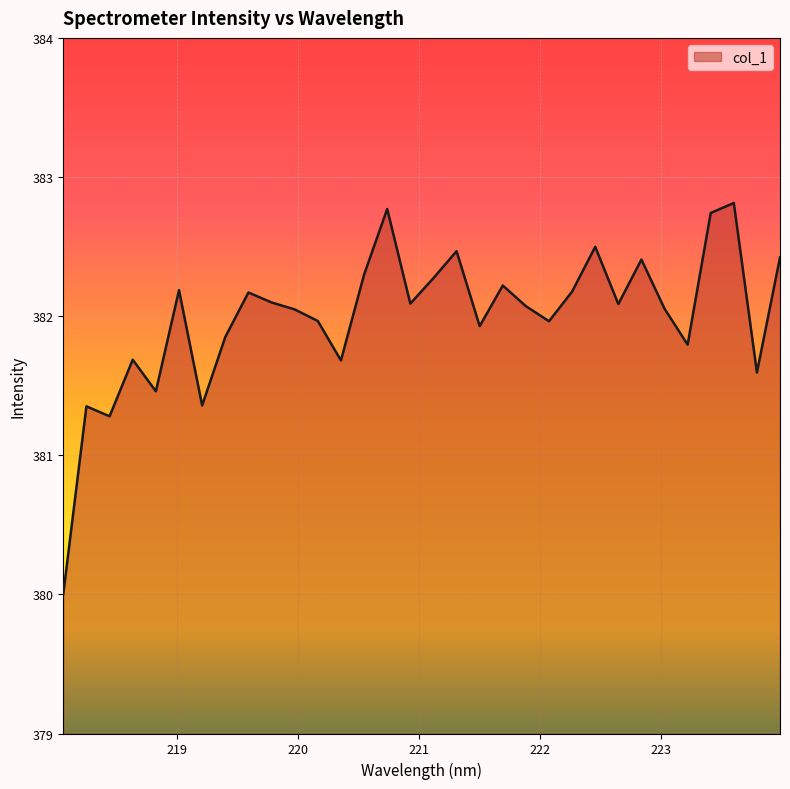

What is the maximum value shown in the chart?

382.8